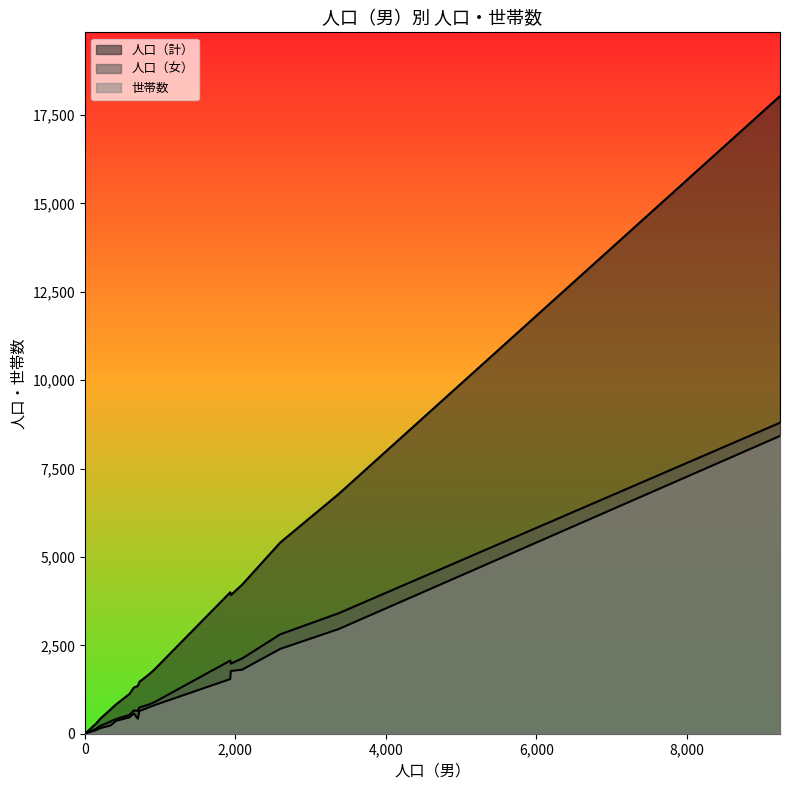

At how many categories does at least one series exceed 16142?

1